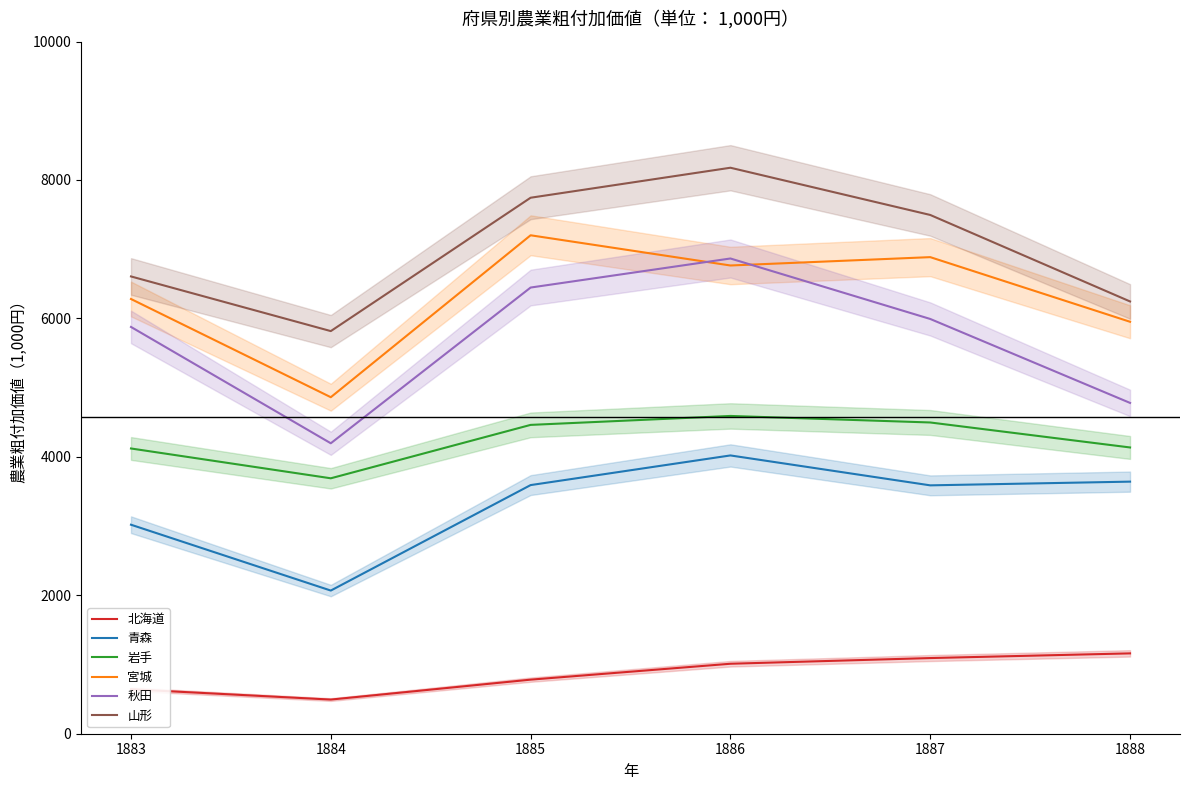

Reading right to left, what are all the values shown in this chart?

北海道: 1160.8	1093.0	1010.8	781.2	493.4	642.3
青森: 3641.7	3588.1	4020.2	3591.8	2068.2	3019.4
岩手: 4135.5	4496.4	4590.8	4461.5	3690.0	4120.7
宮城: 5951.2	6885.0	6764.3	7200.7	4861.4	6280.3
秋田: 4779.0	5991.8	6865.4	6445.7	4195.9	5876.5
山形: 6244.8	7494.3	8176.5	7743.2	5816.5	6606.2